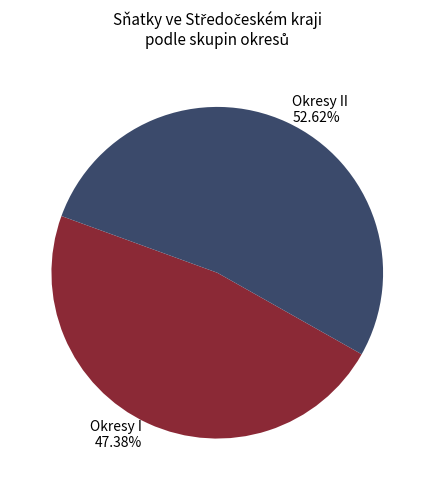

Which slice is the smallest?

Okresy I 47.38%